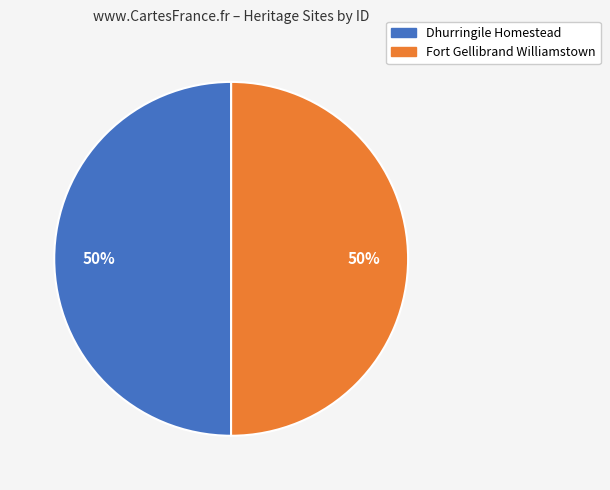

What percentage is the Dhurringile Homestead slice, to the nearest percent?

50%